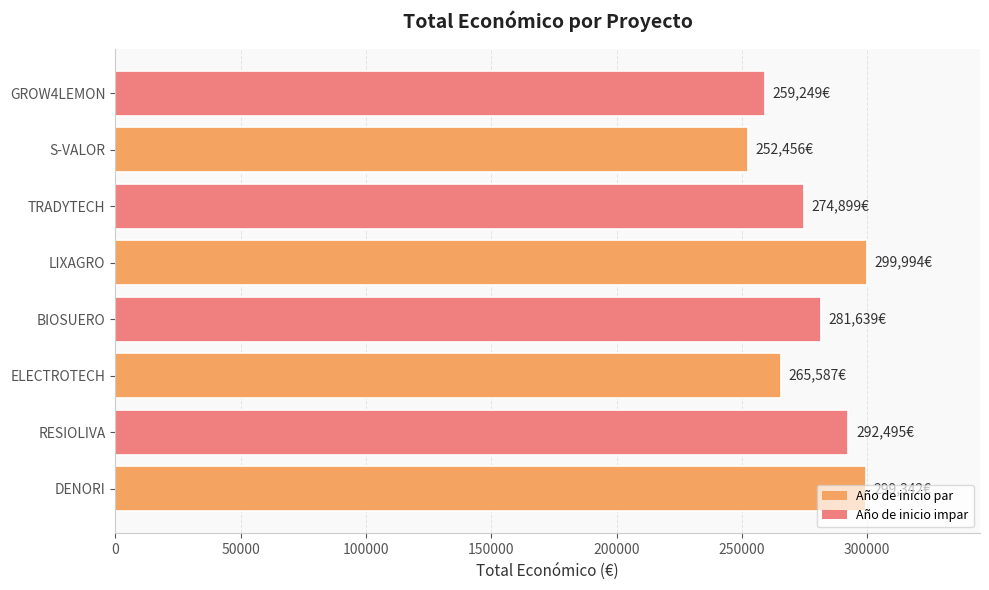

At which category does the chart reach its minimum across all series?

S-VALOR